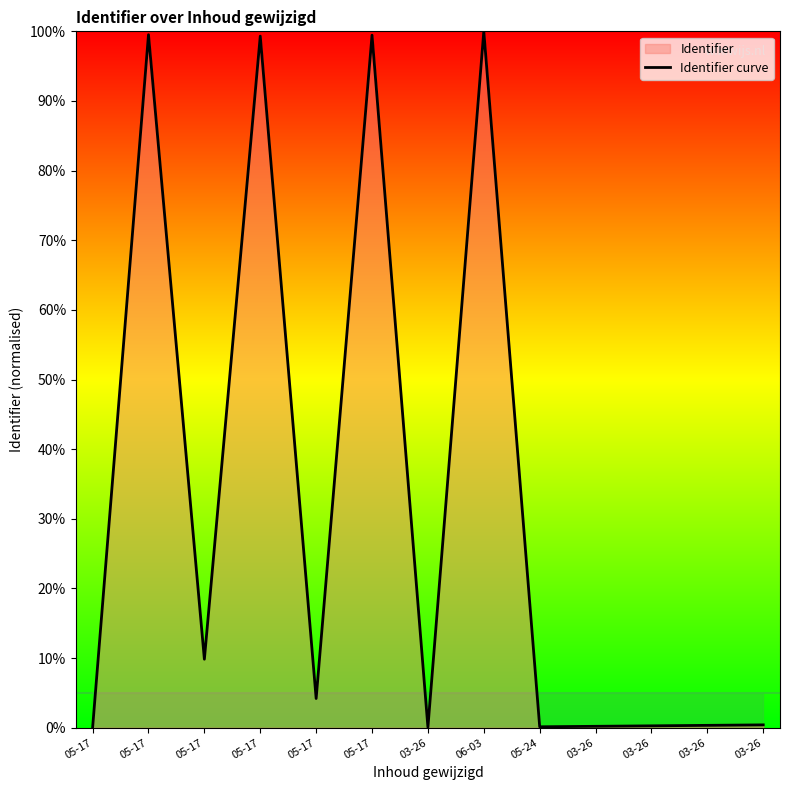

What is the value of the 13th point from the left?

0.1